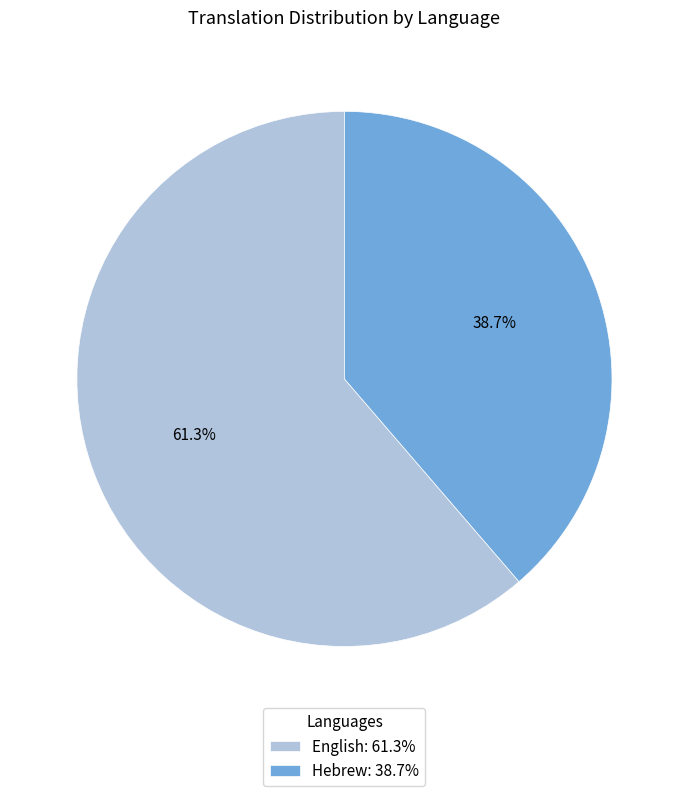

To the nearest percent, what is the difference between the largest and smallest slice percentages?

23%